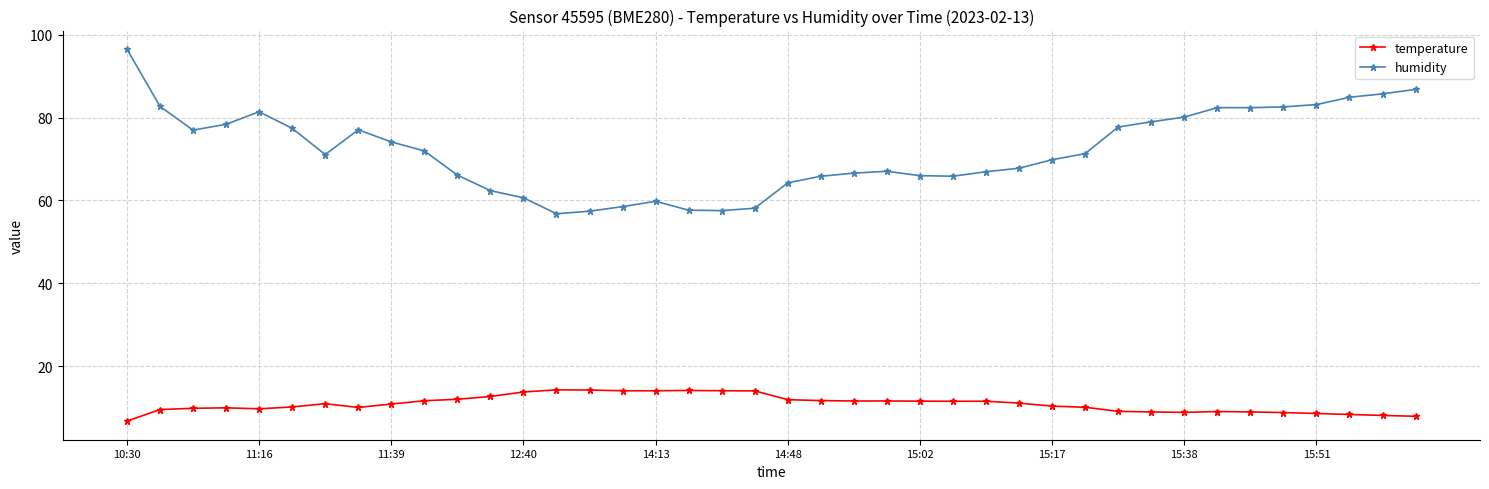

List the series in order of their peak value, lowest first.

temperature, humidity